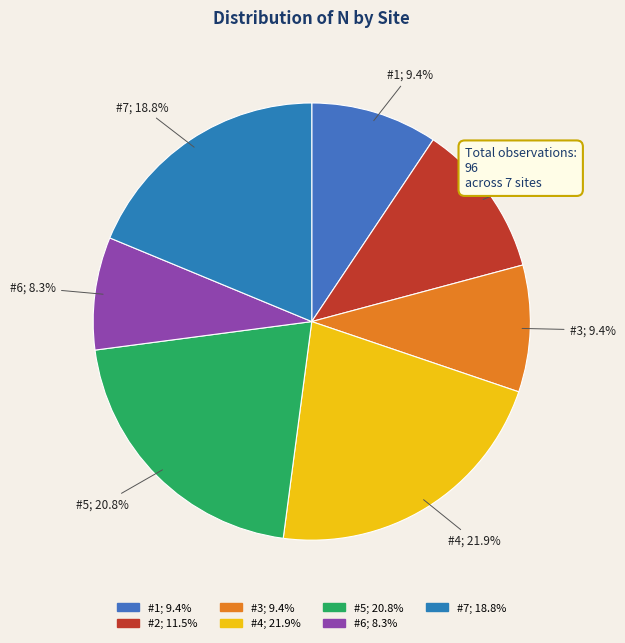

What percentage is NOT represented by #2?

88.5%